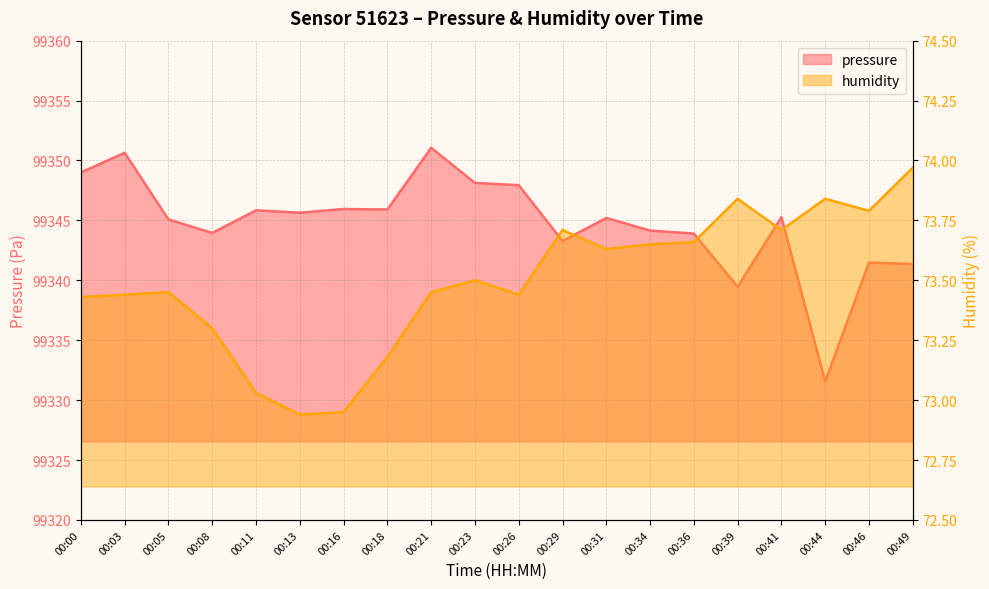

Does the chart have visible grid lines?

Yes